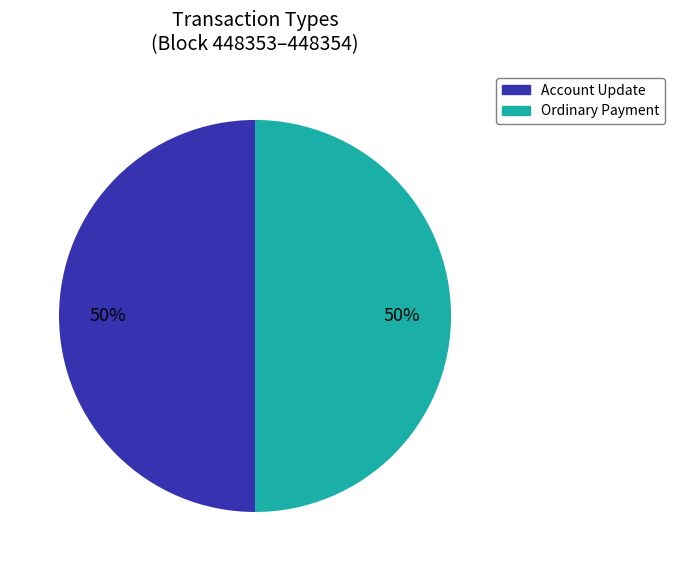

To the nearest percent, what is the average slice percentage?

50%